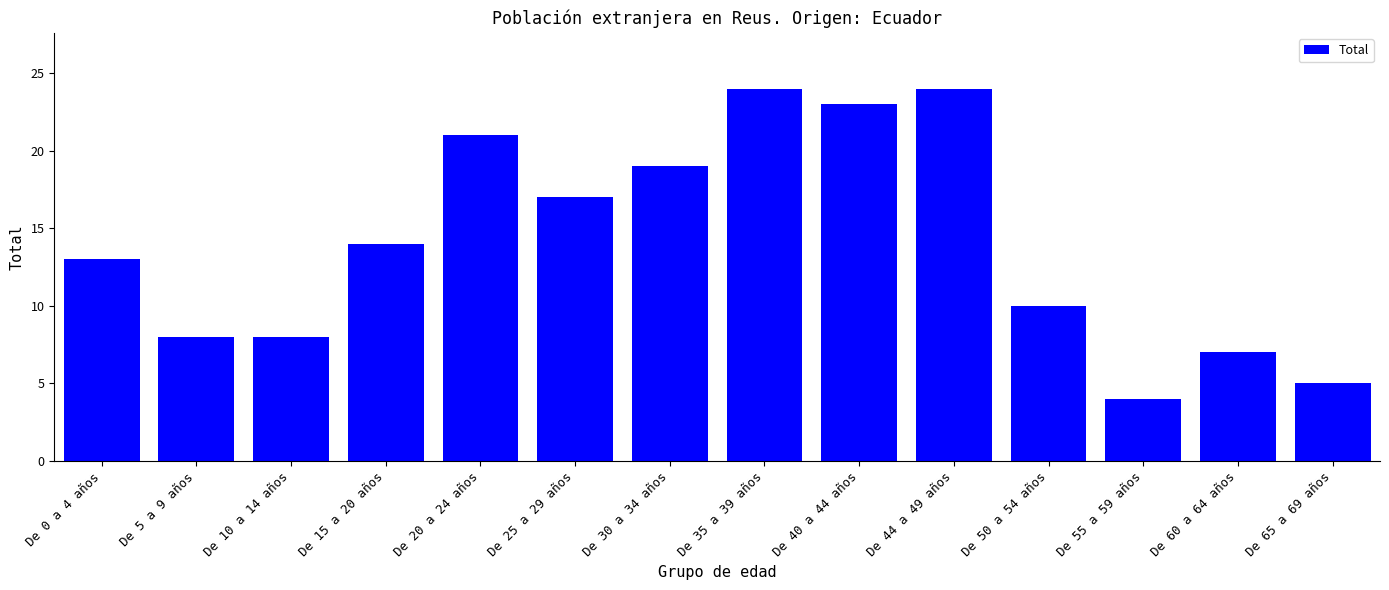

Reading left to right, transcribe all the data shown in this chart.

De 0 a 4 años=13	De 5 a 9 años=8	De 10 a 14 años=8	De 15 a 20 años=14	De 20 a 24 años=21	De 25 a 29 años=17	De 30 a 34 años=19	De 35 a 39 años=24	De 40 a 44 años=23	De 44 a 49 años=24	De 50 a 54 años=10	De 55 a 59 años=4	De 60 a 64 años=7	De 65 a 69 años=5